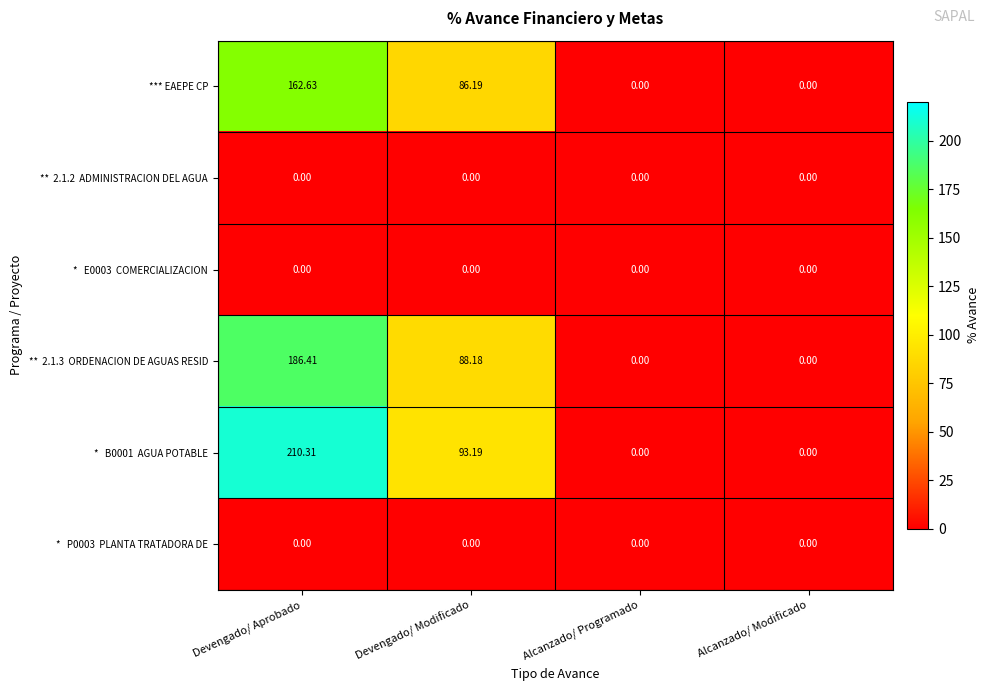

Which label corresponds to the largest value in the chart?

Devengado/ Aprobado